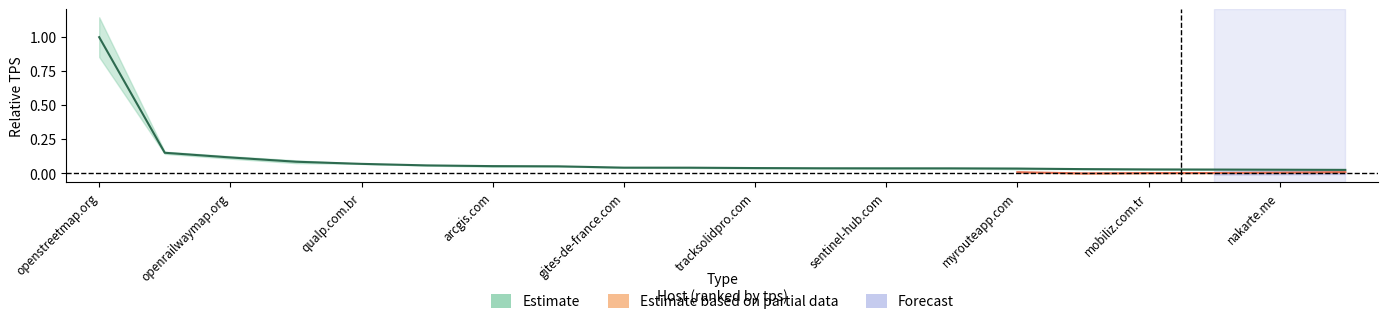

Is it true that the value at qualp.com.br is 0.0?

False